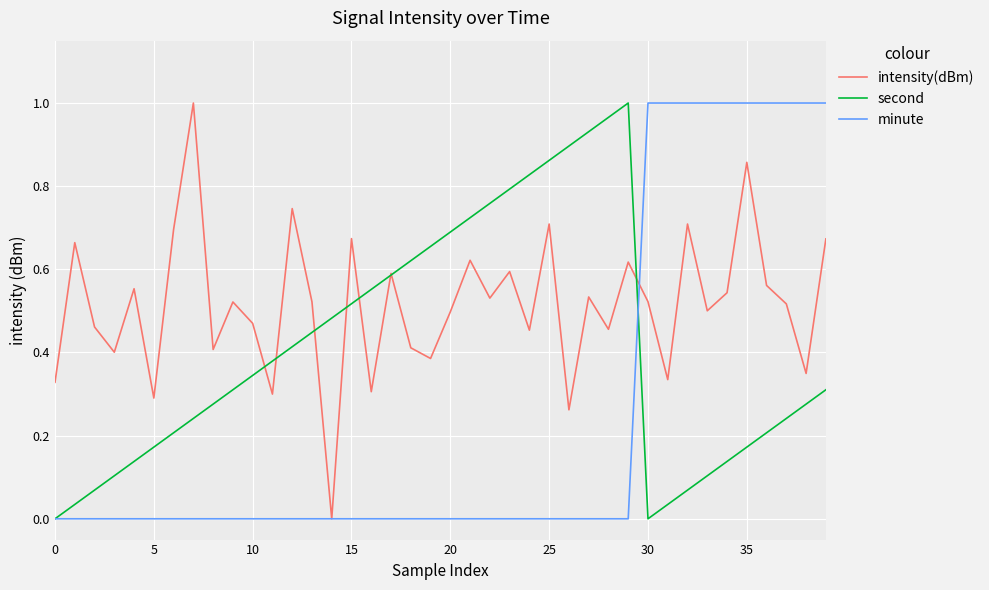

Which series has the largest total across all categories?

intensity(dBm)